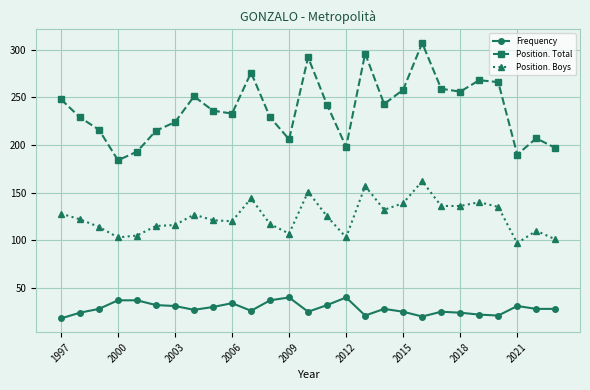

Does the chart have visible grid lines?

Yes